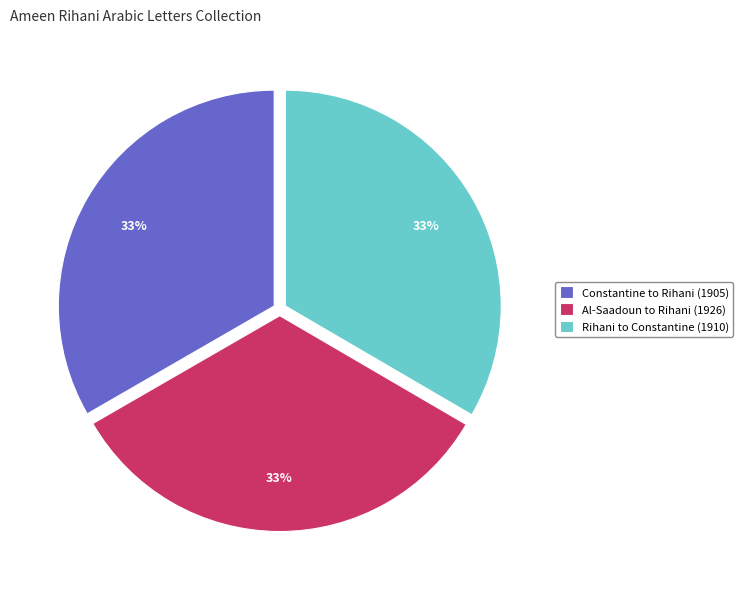

Combined, do Al-Saadoun to Rihani (1926) and Rihani to Constantine (1910) account for over 50%?

Yes